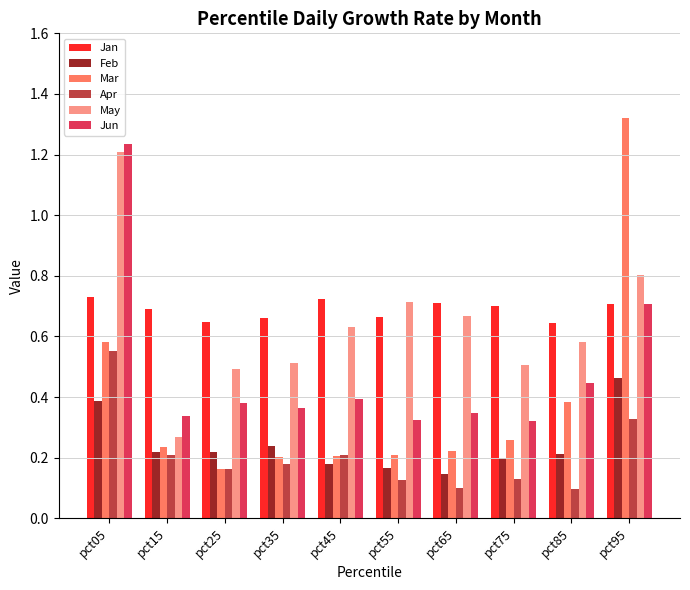

True or false: Jun has a value of 0.7 at pct05.

False